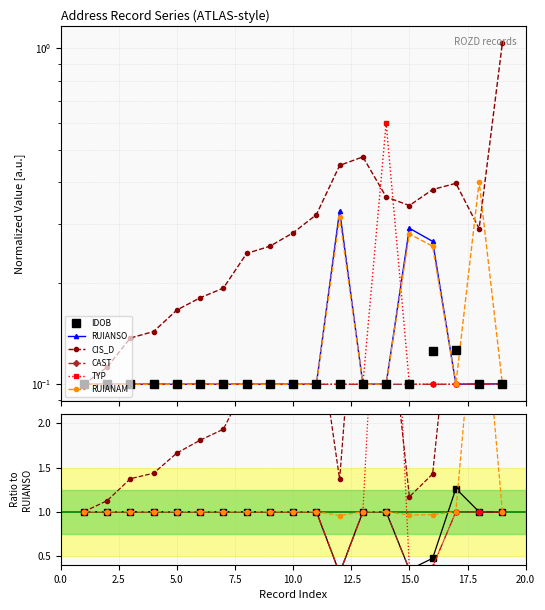

True or false: CAST and RUIANAM intersect in this chart.

False